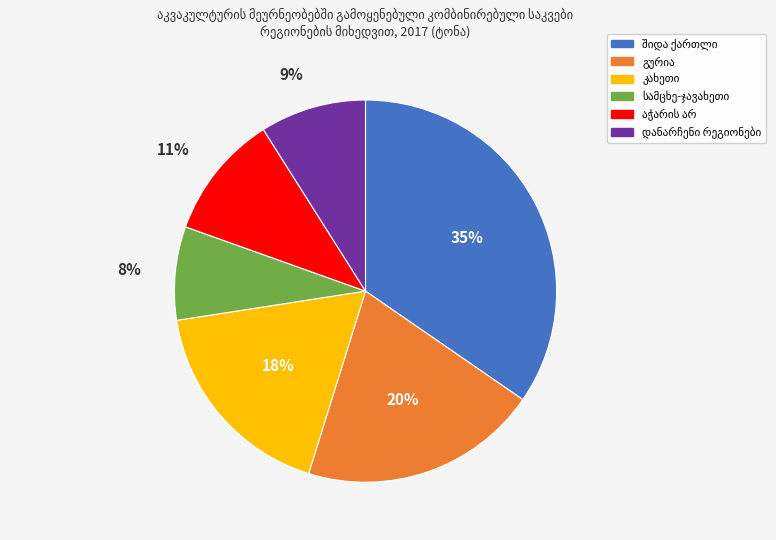

To the nearest percent, what is the difference between the largest and smallest slice percentages?

27%